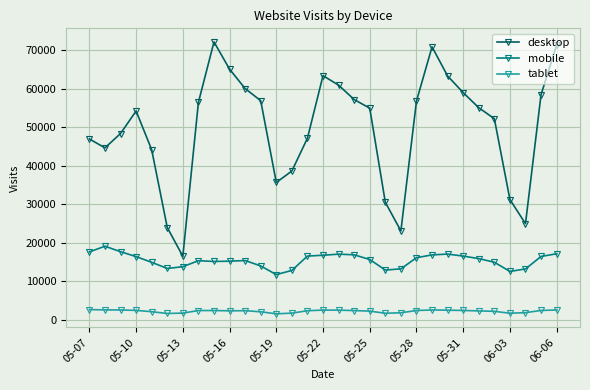

True or false: desktop and mobile cross at least once.

False